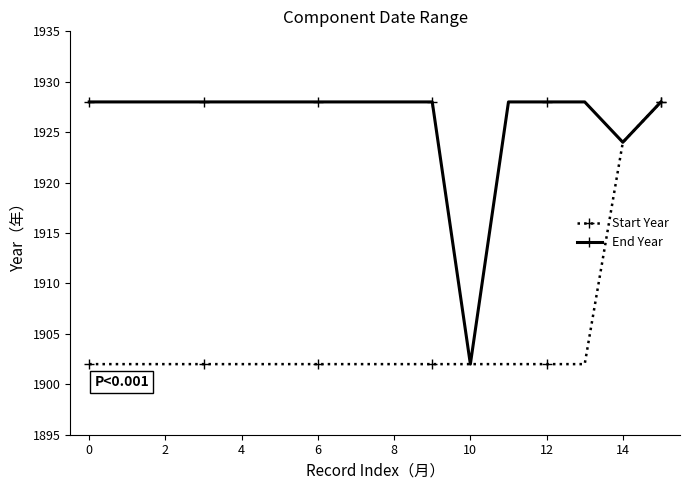

How many categories are shown in the chart?

16